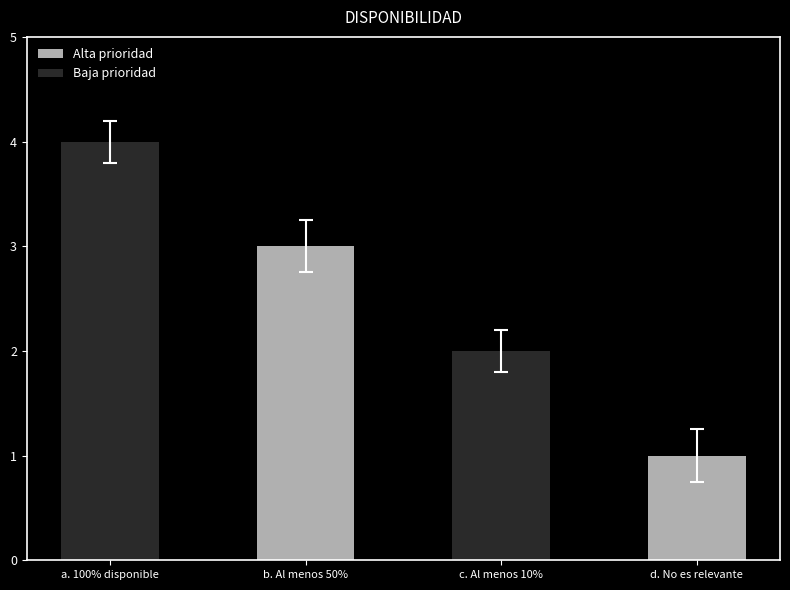

Which label corresponds to the smallest value in the chart?

d. No es relevante